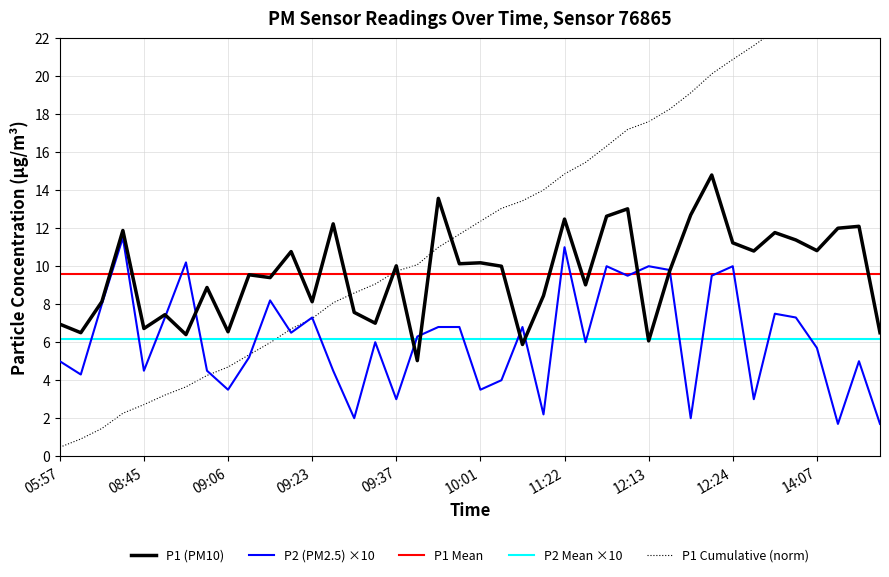

The P1 Mean series shows 15.7 at 15. True or false?

False